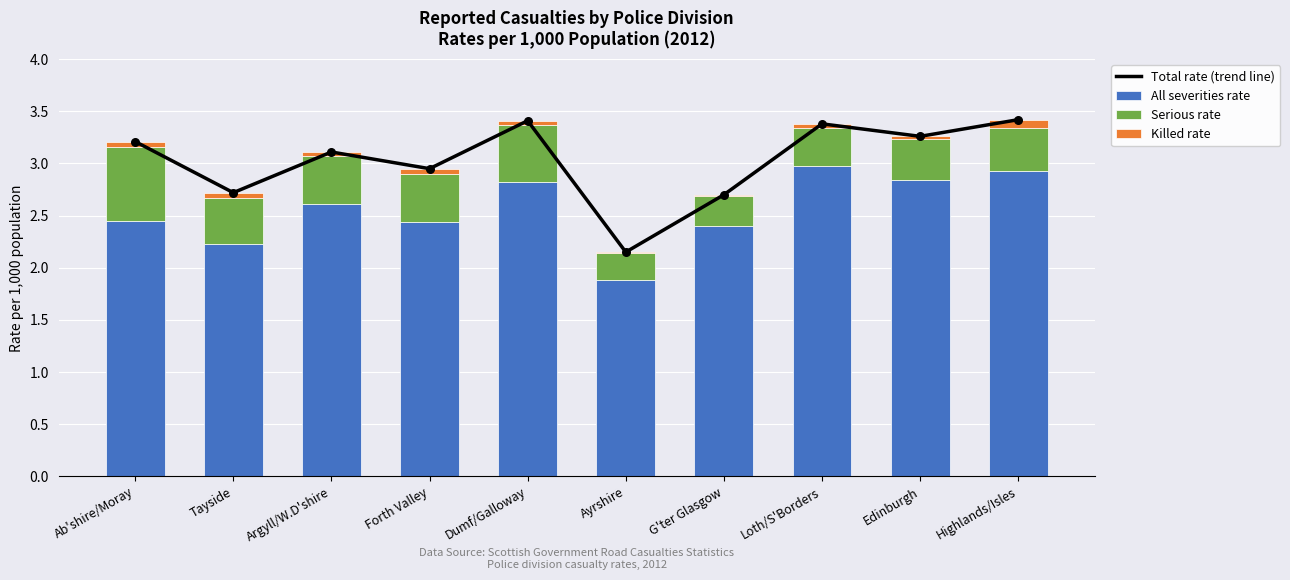

At how many categories does at least one series exceed 2?

10